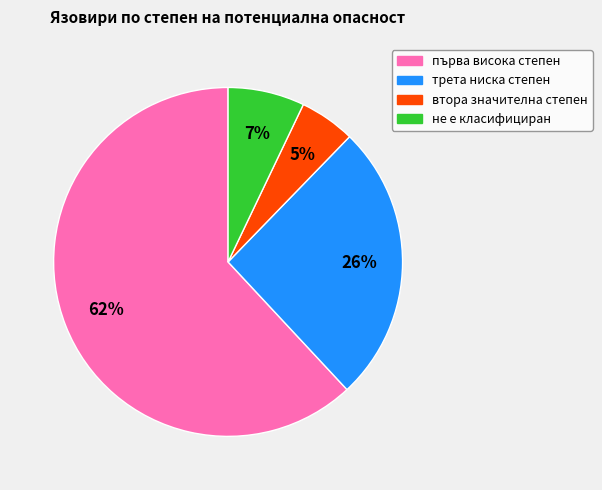

How many slices are in this pie chart?

4